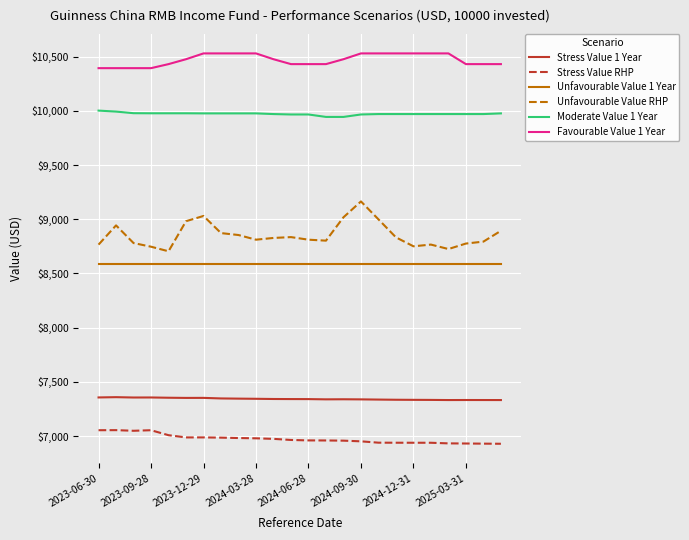

How many series are shown in this chart?

6